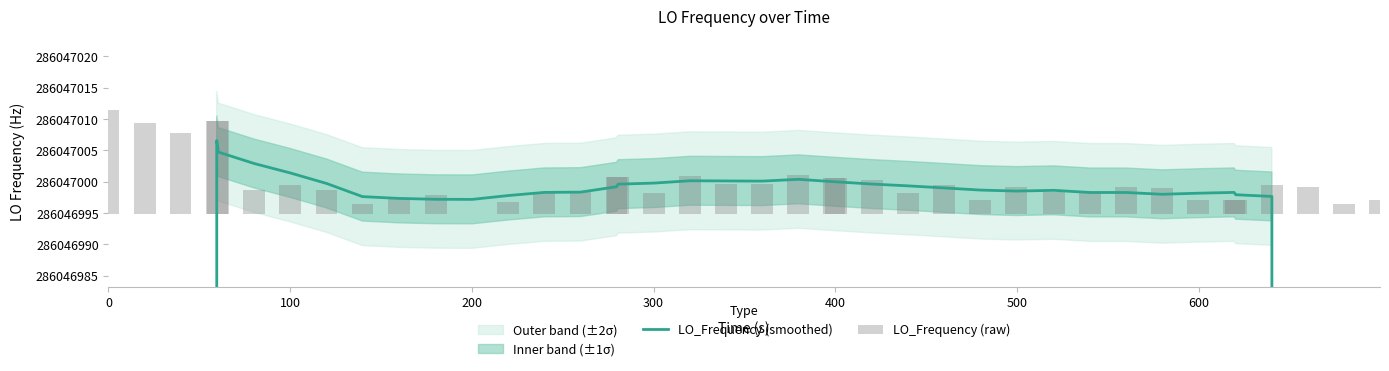

Count the number of categories in the chart.

40